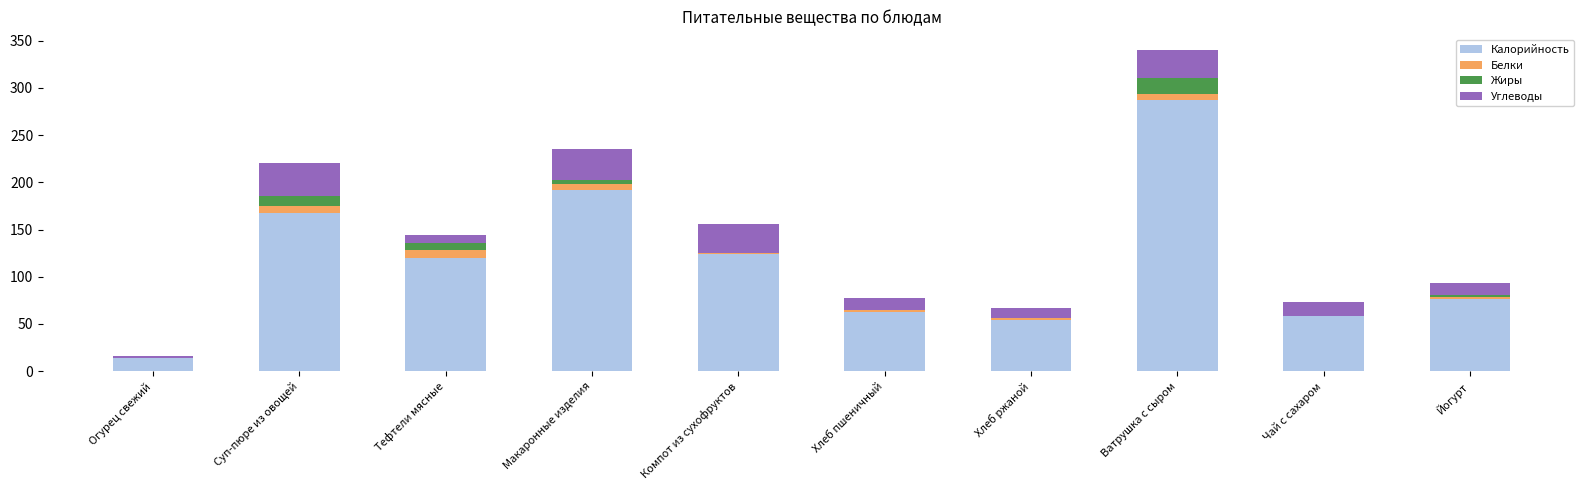

At which category is the sum across all series the highest?

Ватрушка с сыром